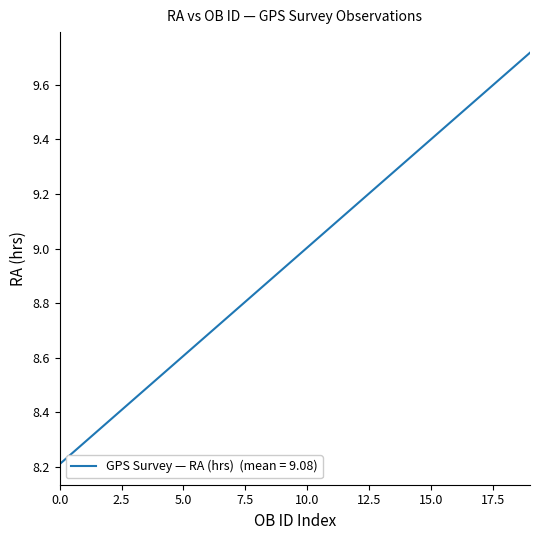

What is the difference between the maximum and minimum values?

1.5